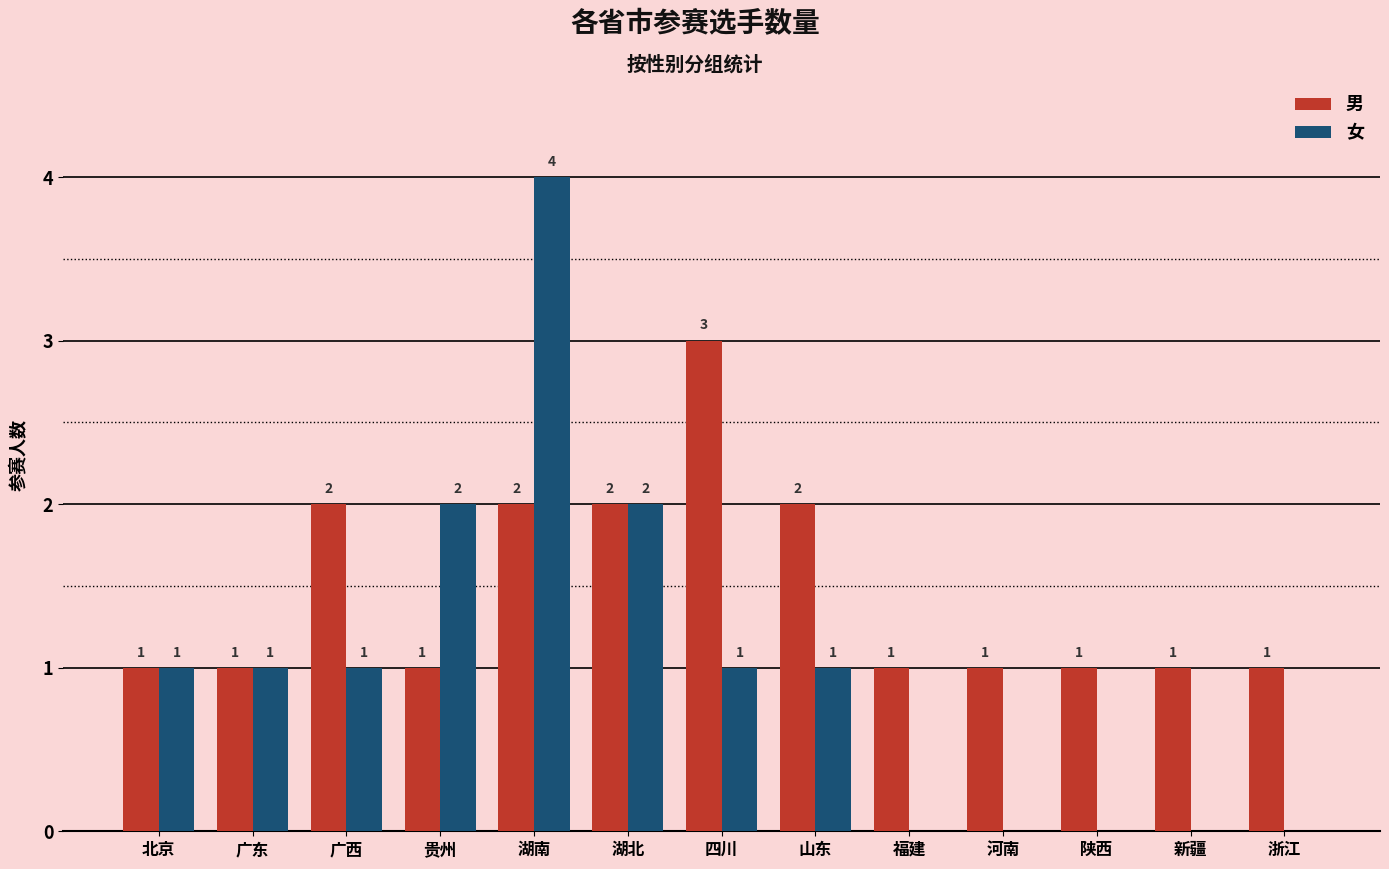

The 男 series shows 1 at 河南. True or false?

True